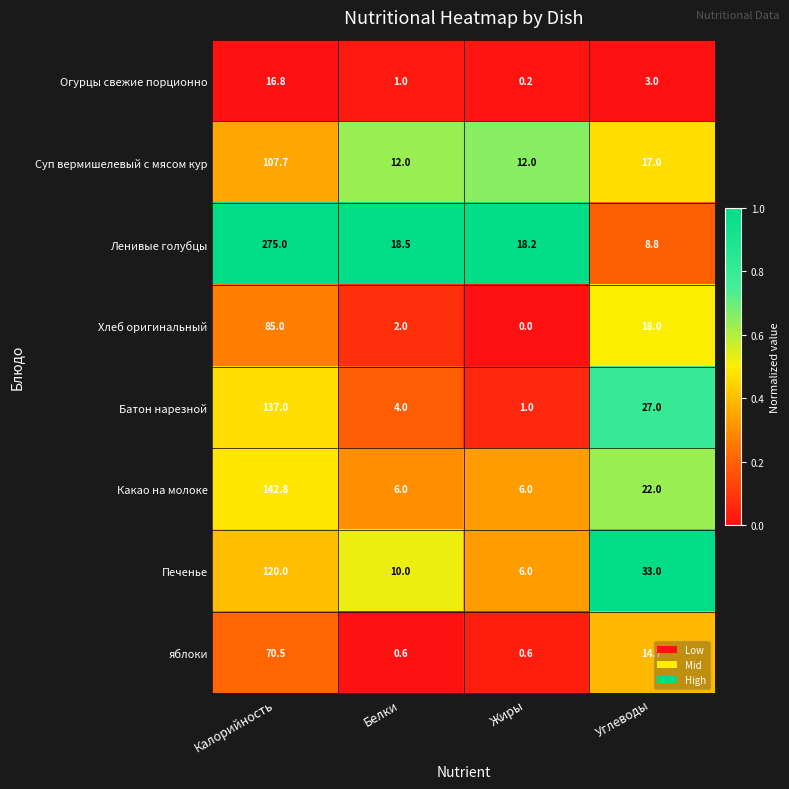

Is it true that Суп вермишелевый с мясом кур equals 12.0 at Жиры?

True